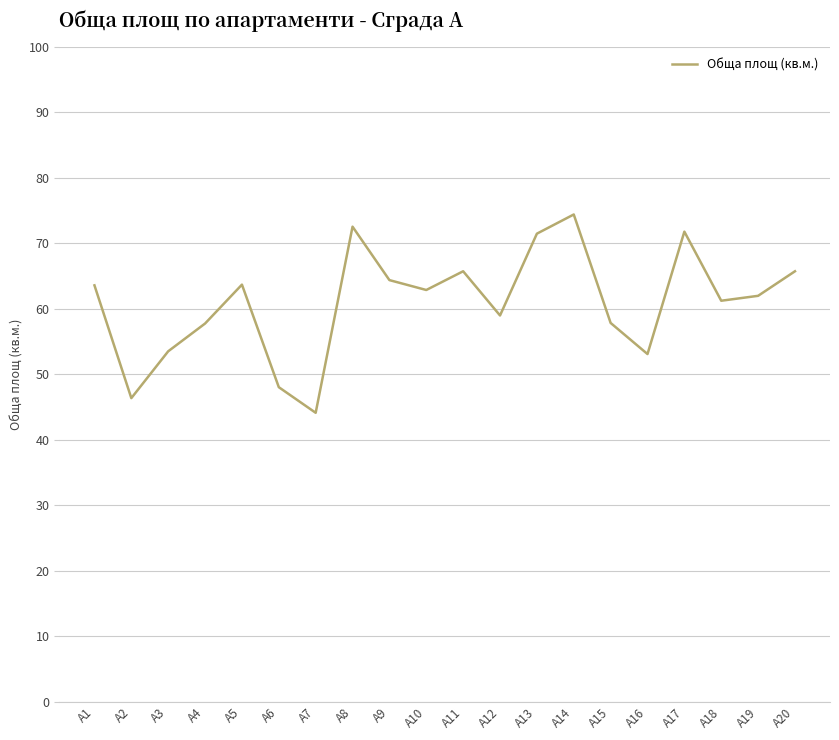

What is the difference between the maximum and minimum values?

30.3